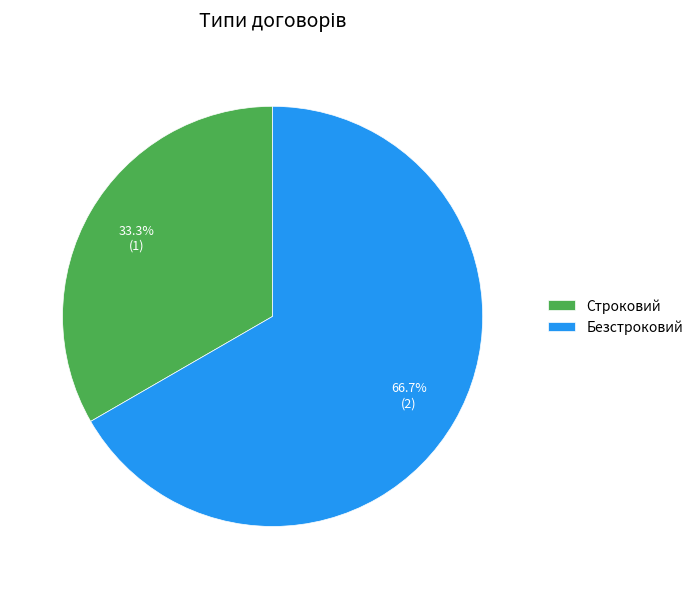

What percentage is the Безстроковий slice, to the nearest percent?

67%